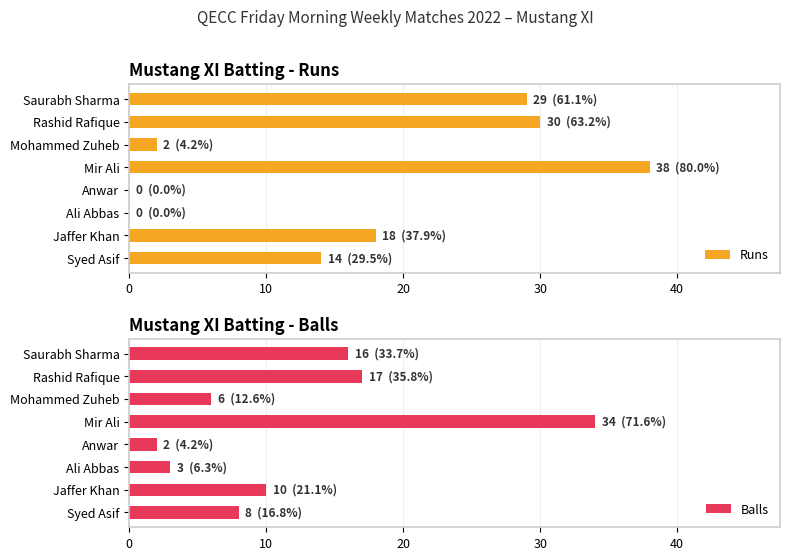

Which series has the largest total across all categories?

Runs